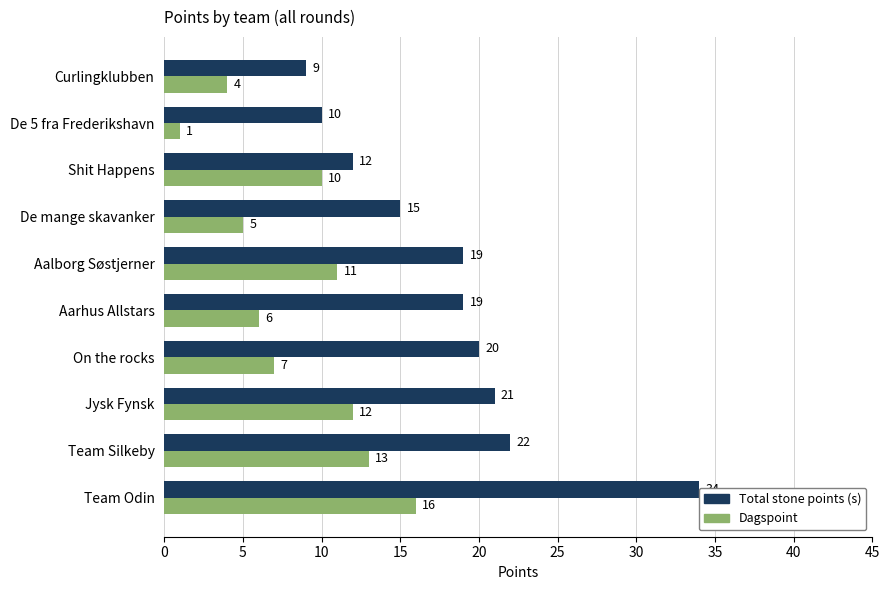

Count the number of data series in this chart.

2